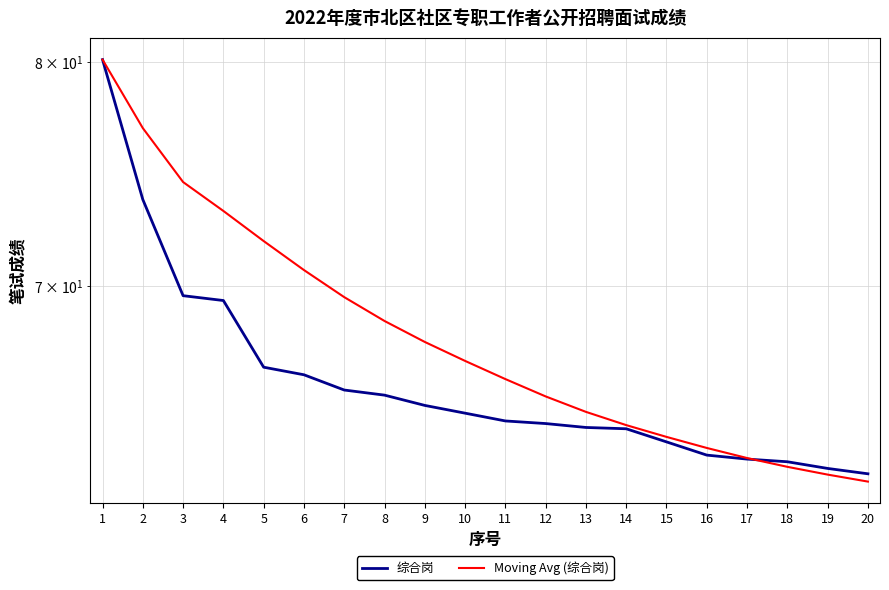

What is the average value of the 综合岗 series?

66.2